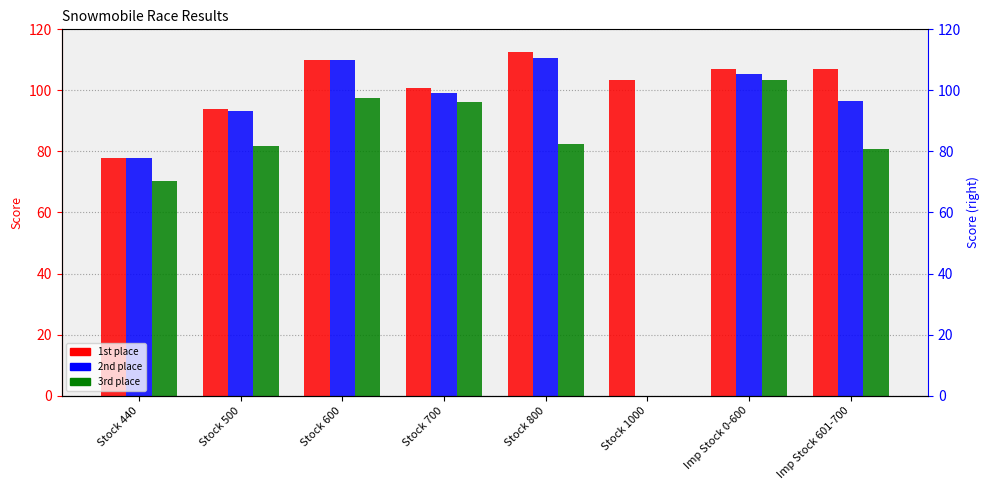

At which category is the sum across all series the highest?

Stock 600